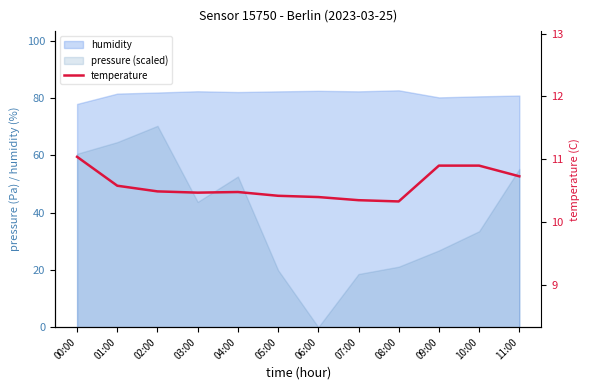

What position from the right is 01:00?

11